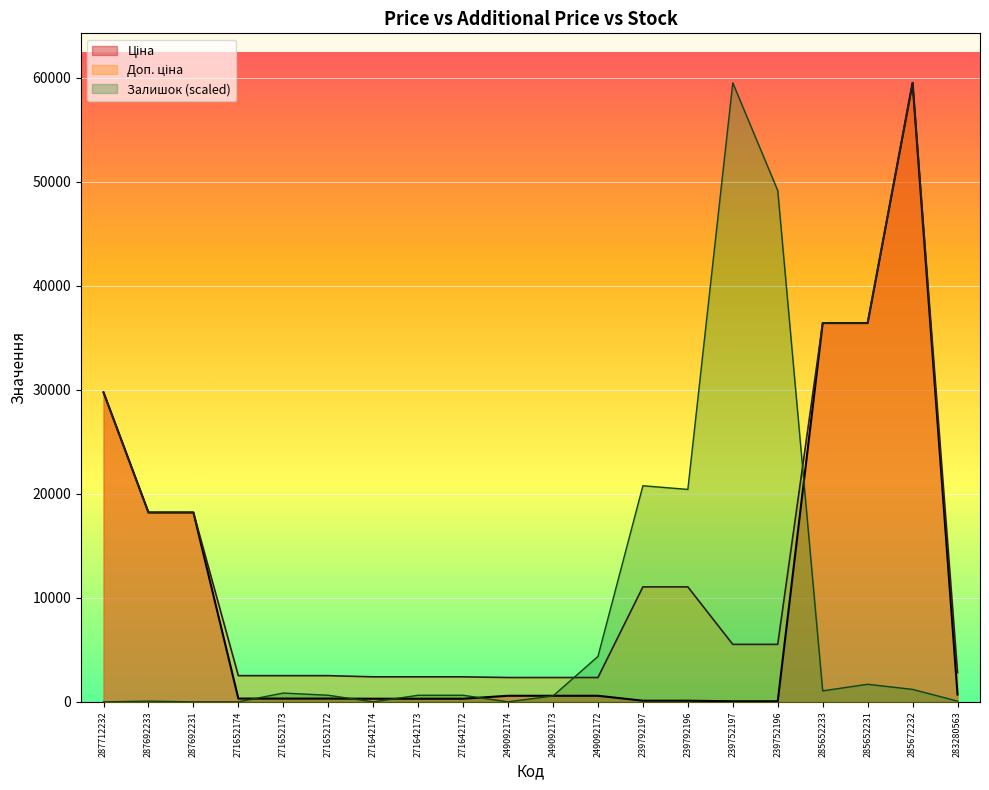

True or false: Ціна and Доп. ціна intersect in this chart.

False